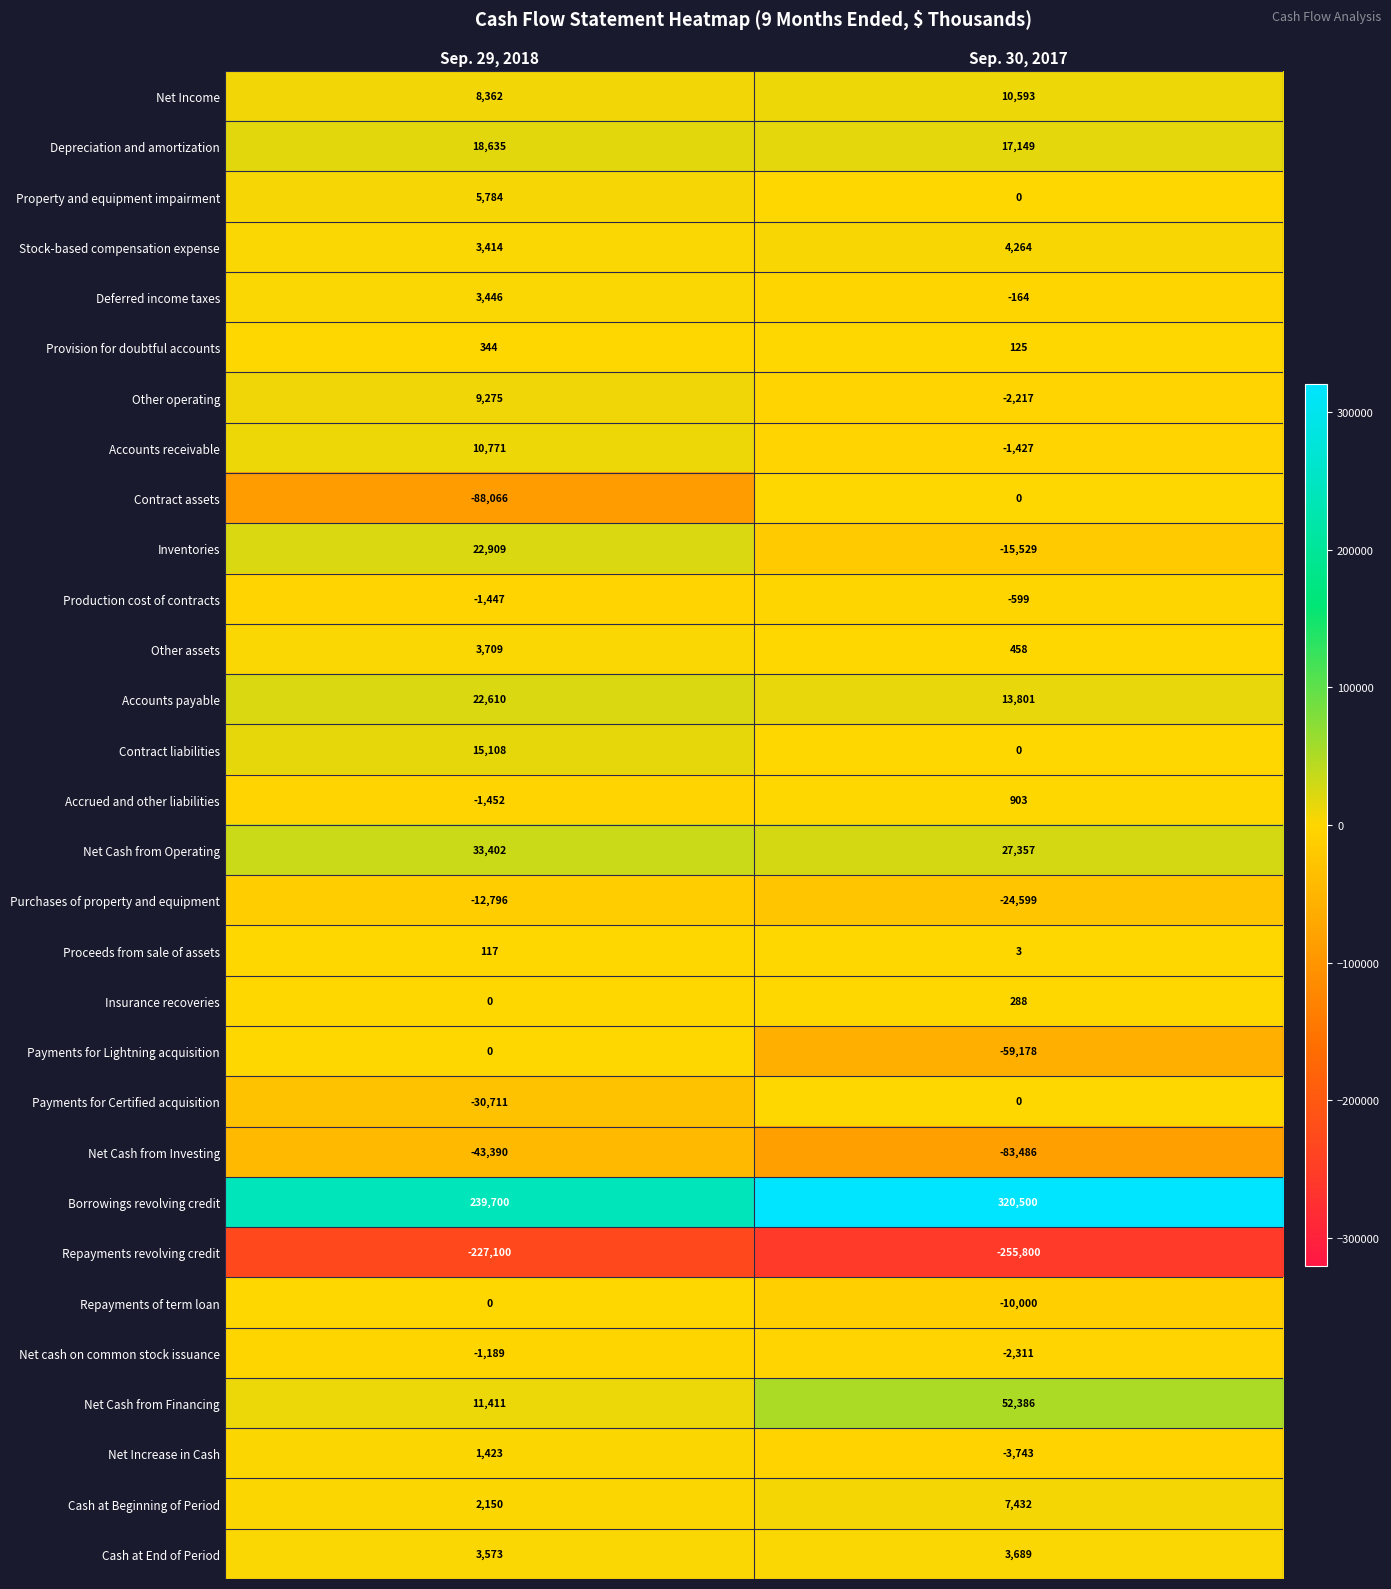

What is the minimum value for Depreciation and amortization?

17149